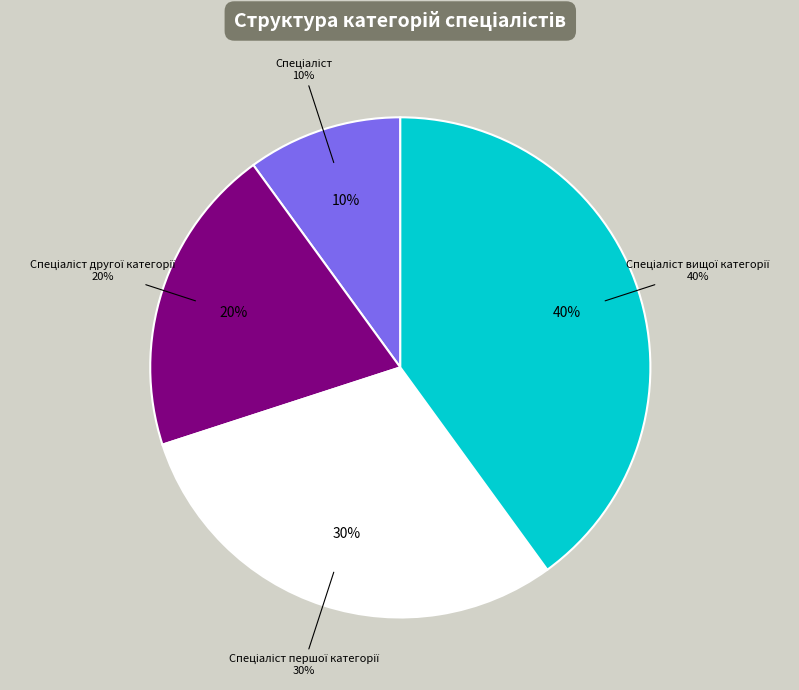

What percentage is the Спеціаліст вищої категорії slice, to the nearest percent?

40%